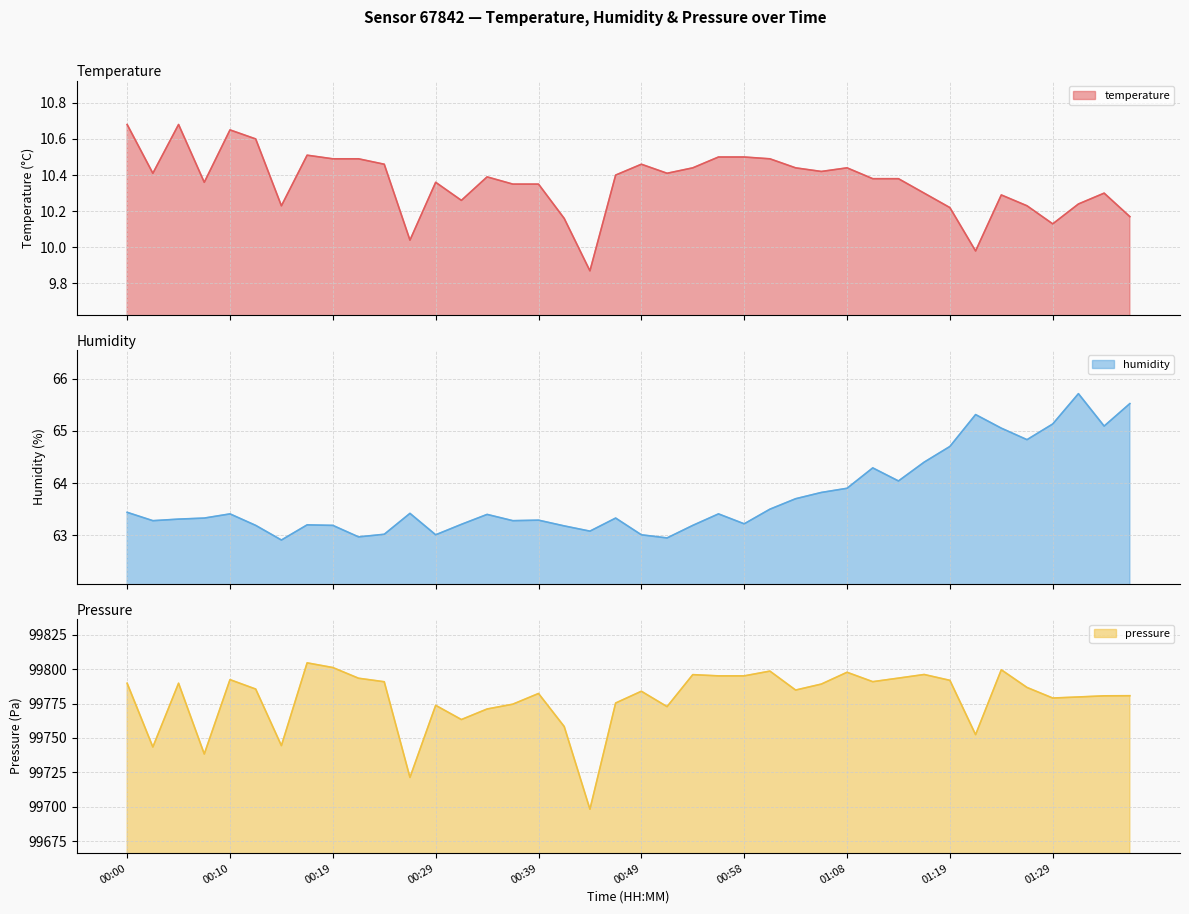

Between 00:29 and 01:16, which series saw the biggest shift?

pressure